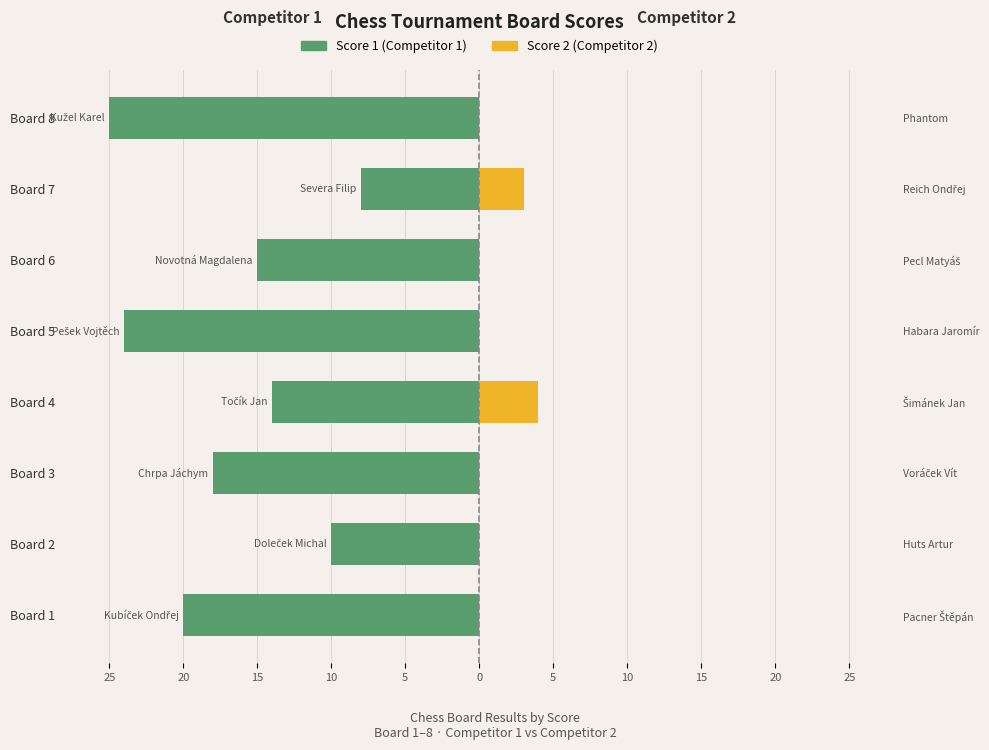

What is the difference between the highest and lowest values at Board 6?

15